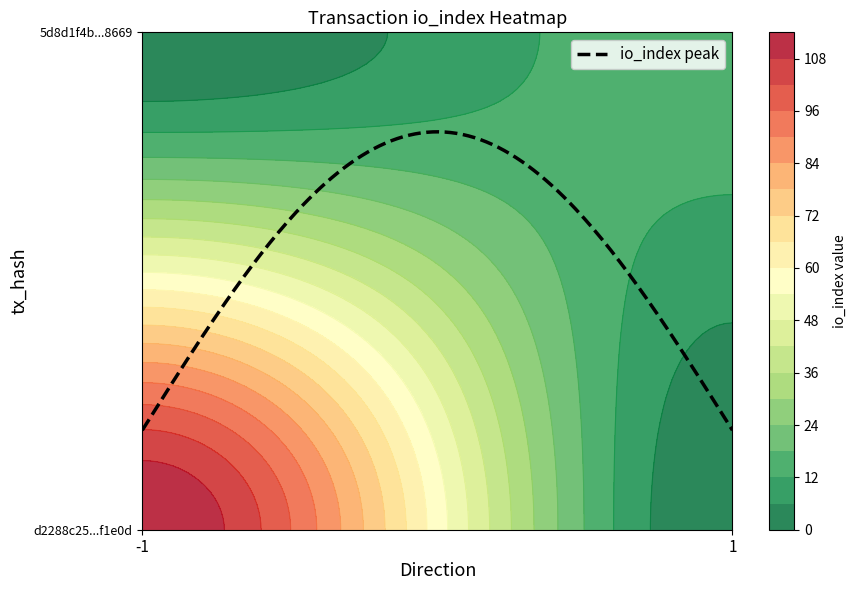

Reading left to right, list all the values displayed in this chart.

d2288c25f0016ffa4996e2fe06845c1920f1e0d: -1	114
5d8d1f4b797a05d34c6997d73ce0cf919c58669: 1	16